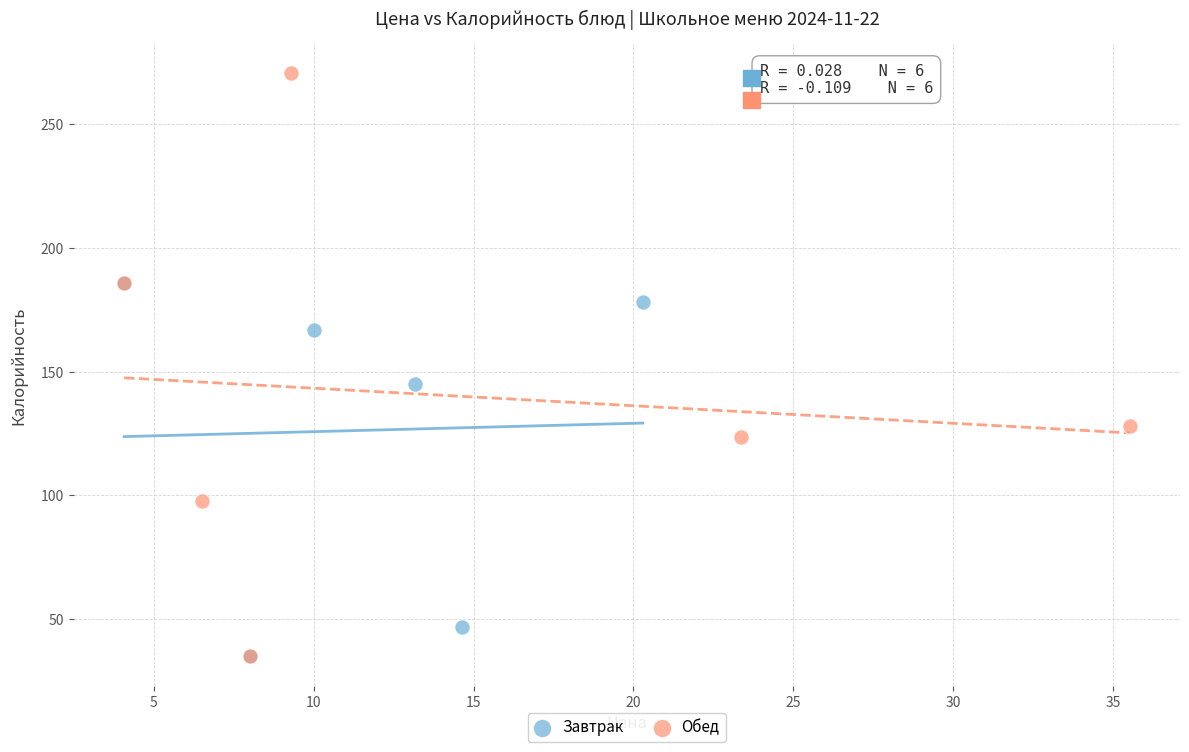

Which series contains the highest Y value?

Обед